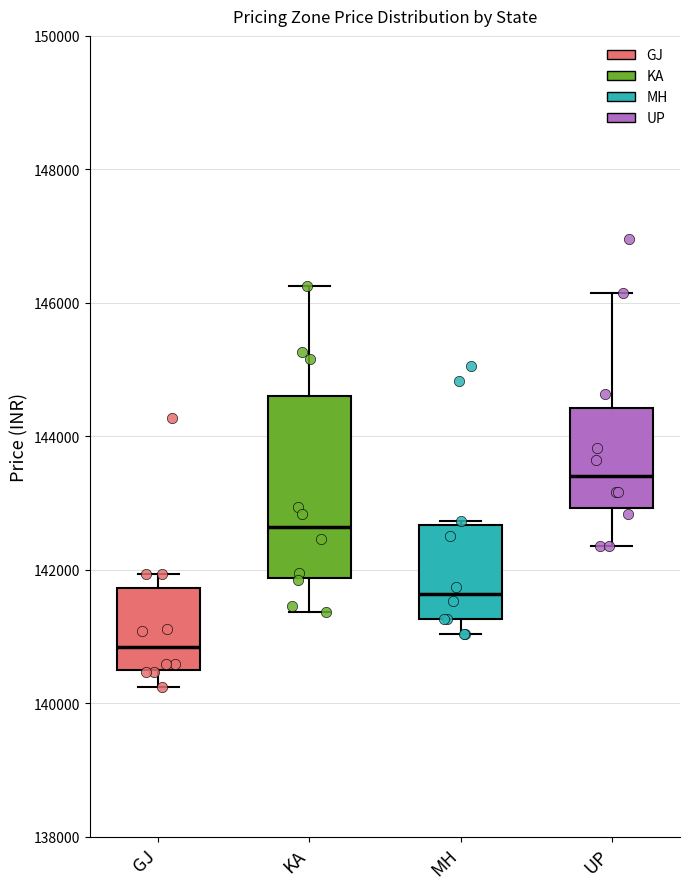

Comparing the boxes themselves (not the whiskers), which one is the tallest?

KA